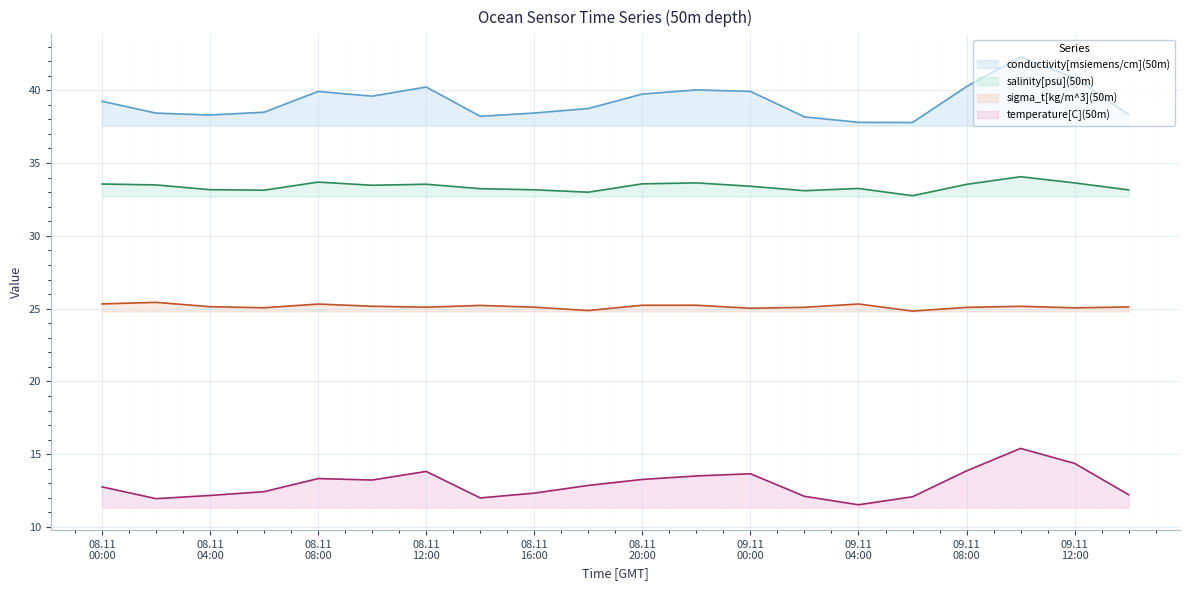

In temperature[C](50m), how many points are higher than both neighbors (excluding endpoints)?

4